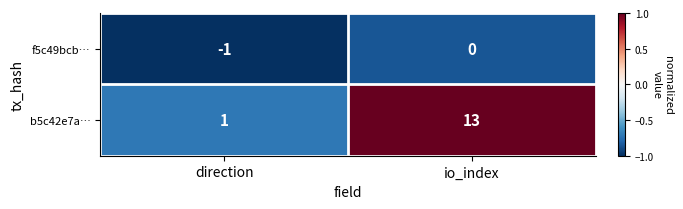

The value of b5c42e7a… at io_index is 13. True or false?

True